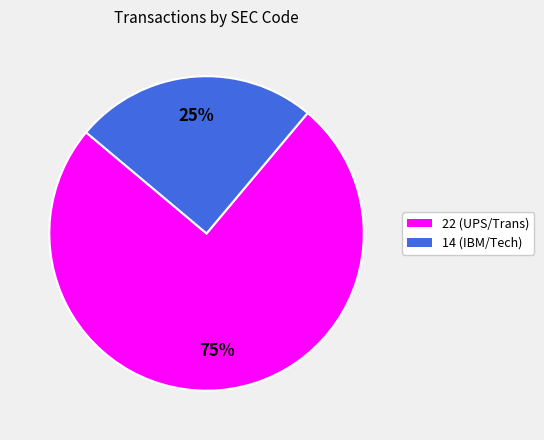

Does 14 account for over 50% of the chart?

No